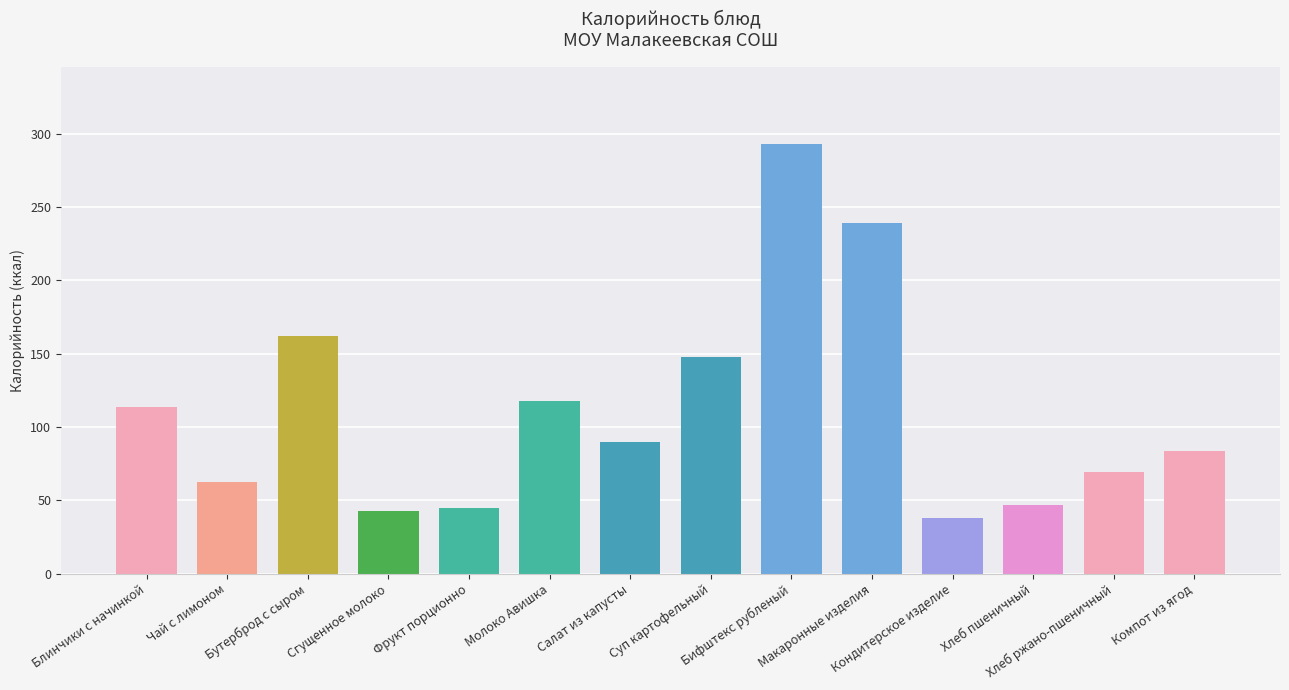

What is the smallest value displayed?

38.0